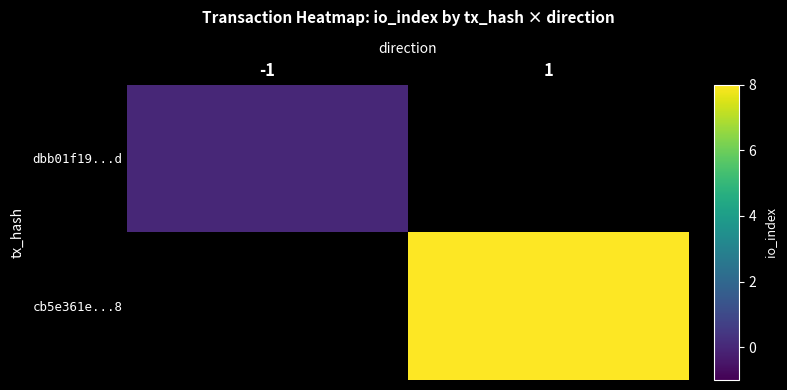

At how many categories does at least one series exceed 2?

1